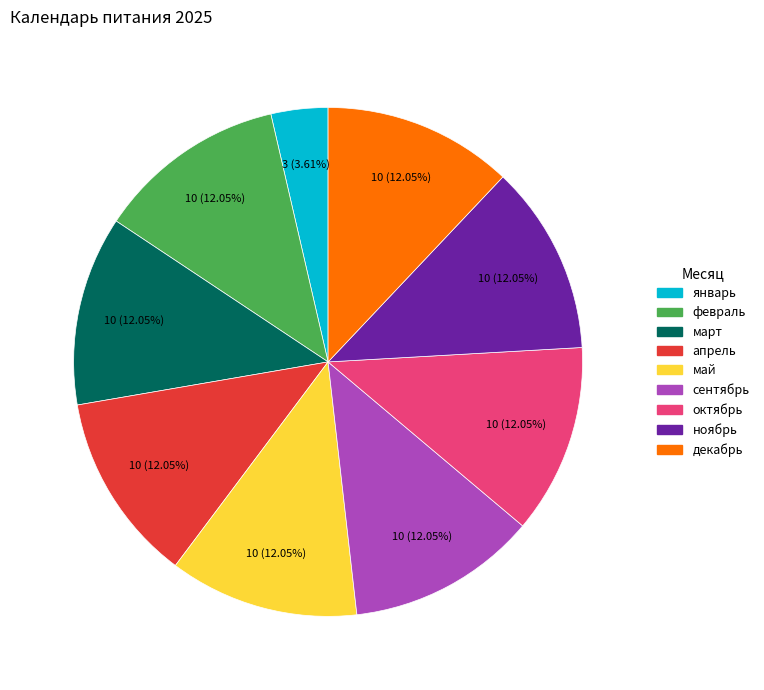

What is the smallest slice in the pie chart?

январь